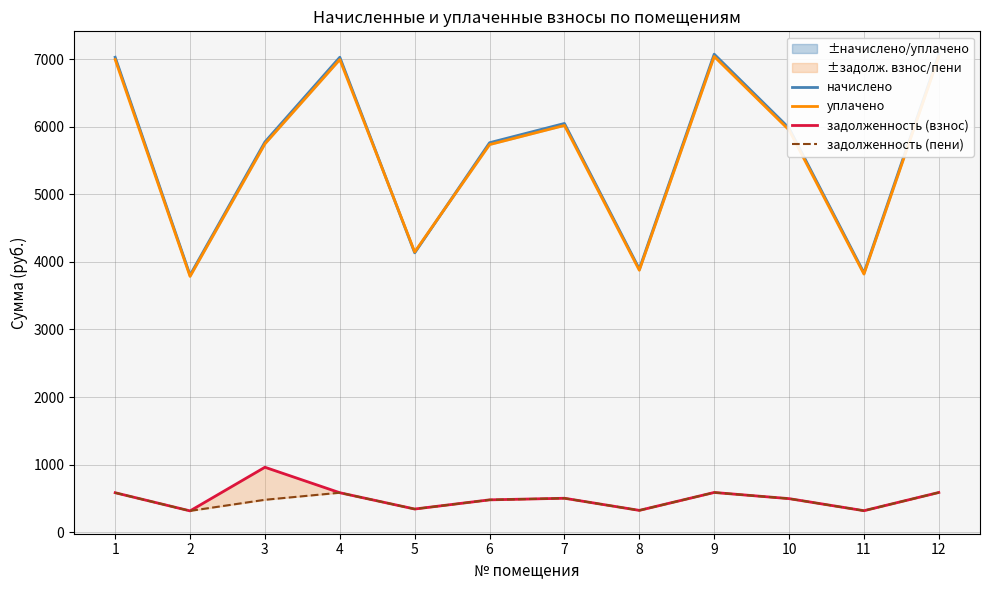

The value of задолженность (взнос) at 7 is 503.9. True or false?

True